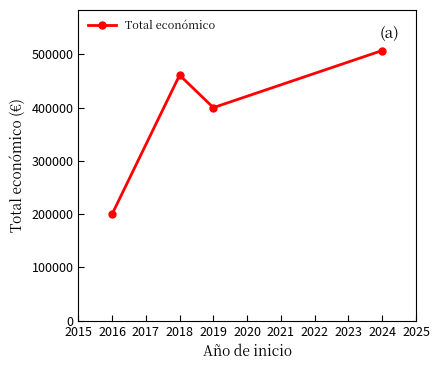

True or false: there are more than 2 points higher than both neighbors.

False